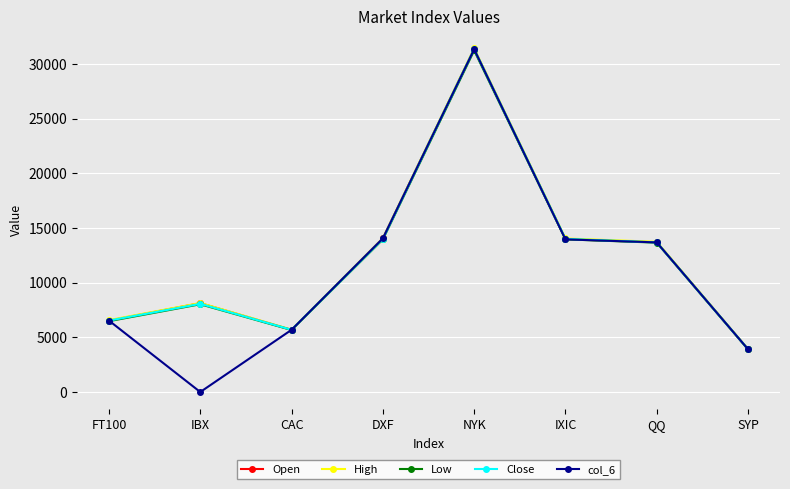

The Low series shows 13966.5 at IXIC. True or false?

True